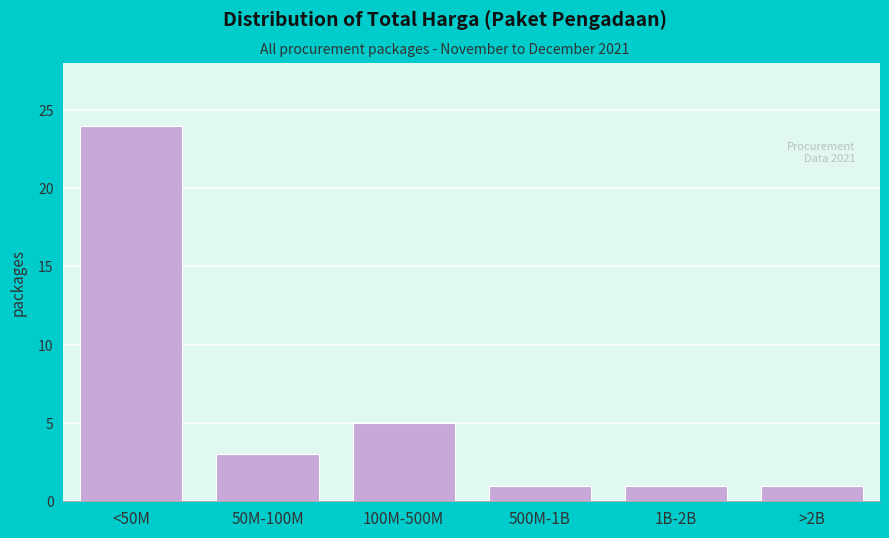

Reading left to right, list all the values displayed in this chart.

24	3	5	1	1	1